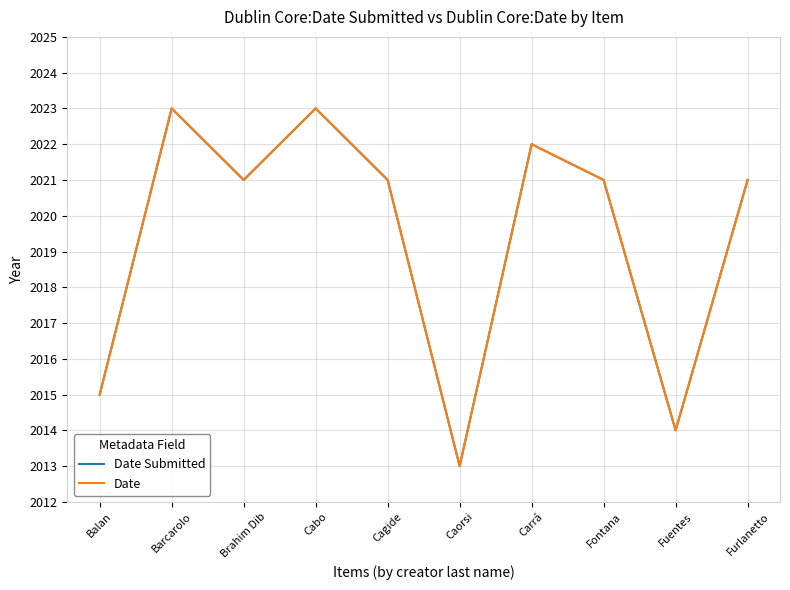

Does the chart have visible grid lines?

Yes